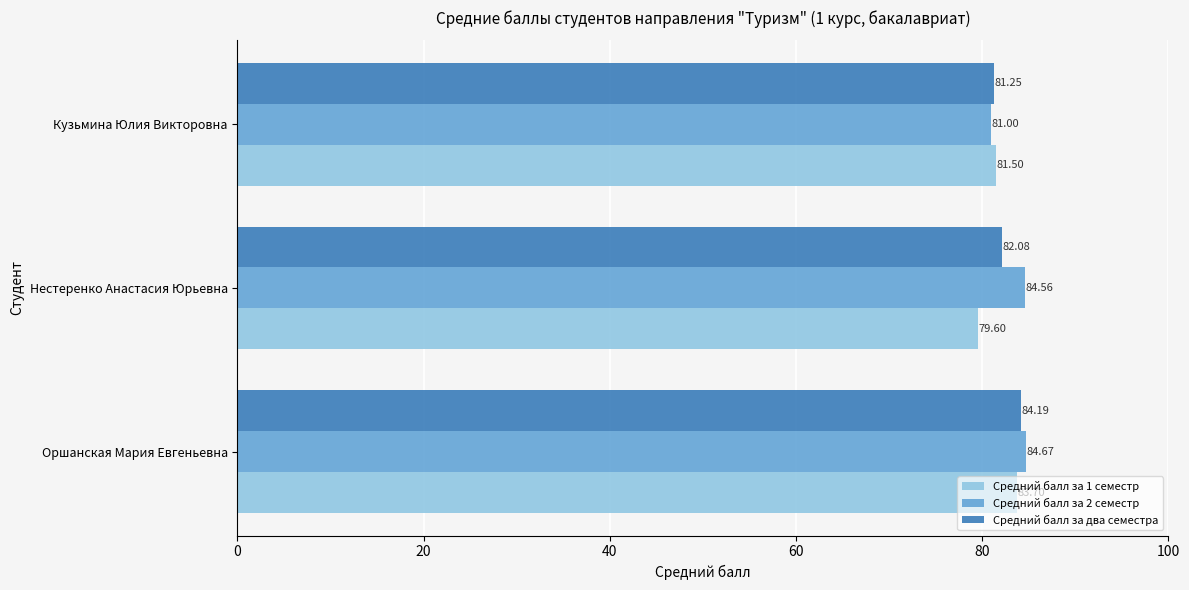

How many Средний балл за 2 семестр values are between 81 and 84?

1